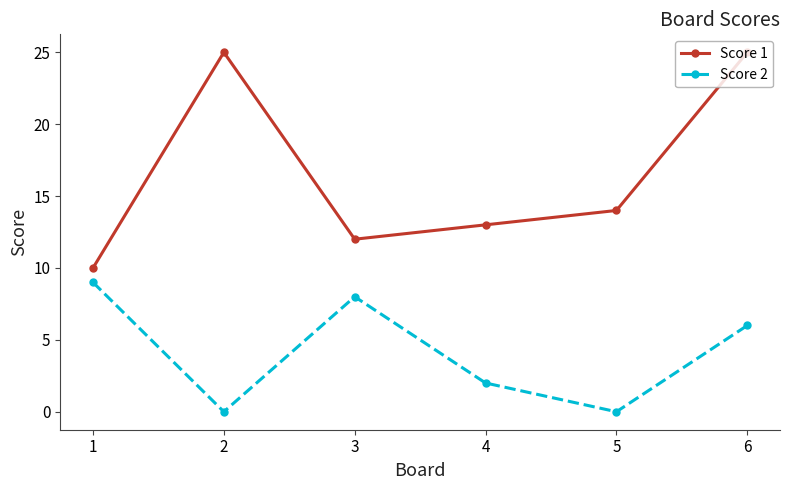

True or false: Score 1 has a value of 24 at 5.

False